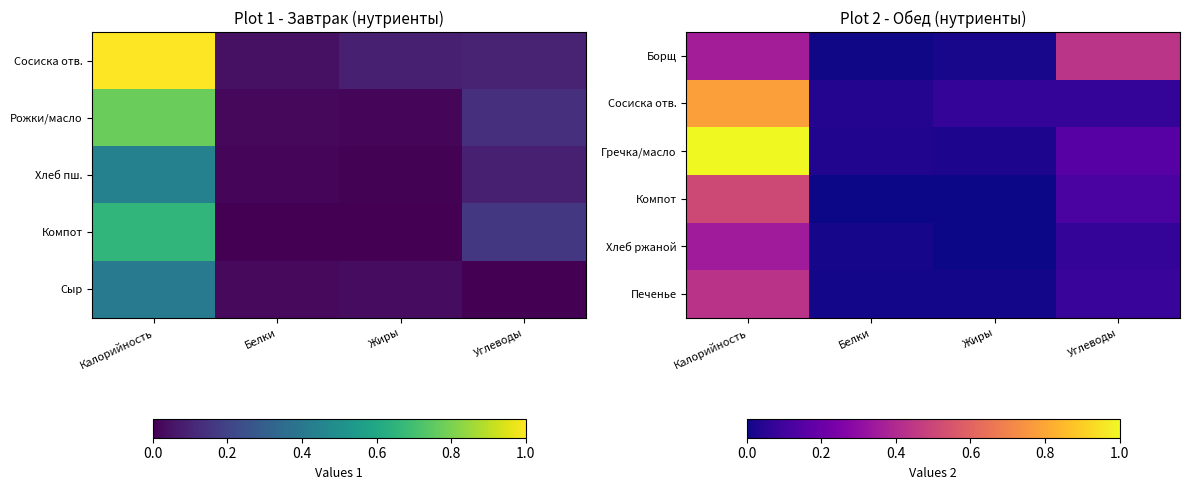

List the labels in order of Хлеб ржаной value, smallest first.

Жиры, Белки, Углеводы, Калорийность